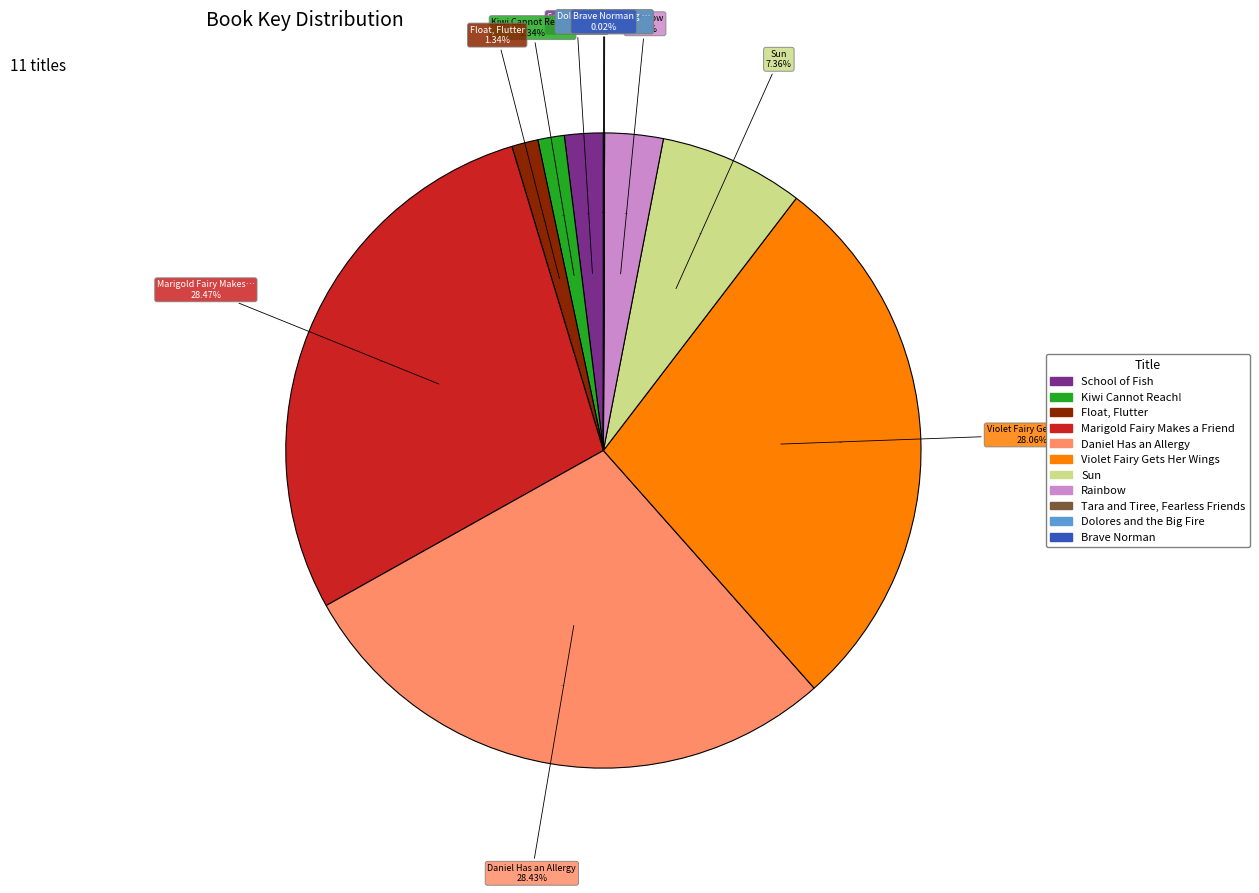

Combined, do Marigold Fairy Makes a Friend and Kiwi Cannot Reach! account for over 50%?

No